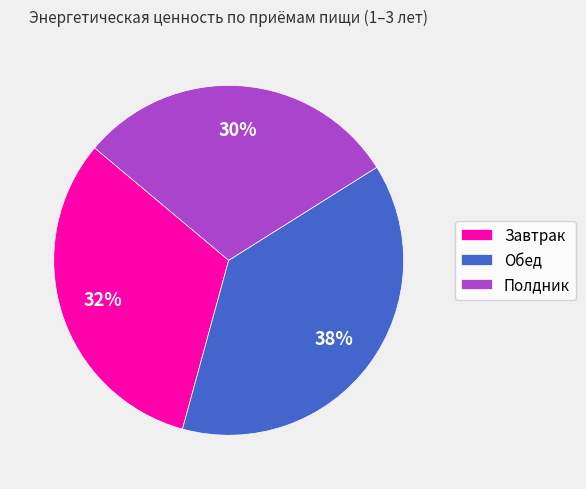

To the nearest percent, what percentage of the pie is Полдник?

30%